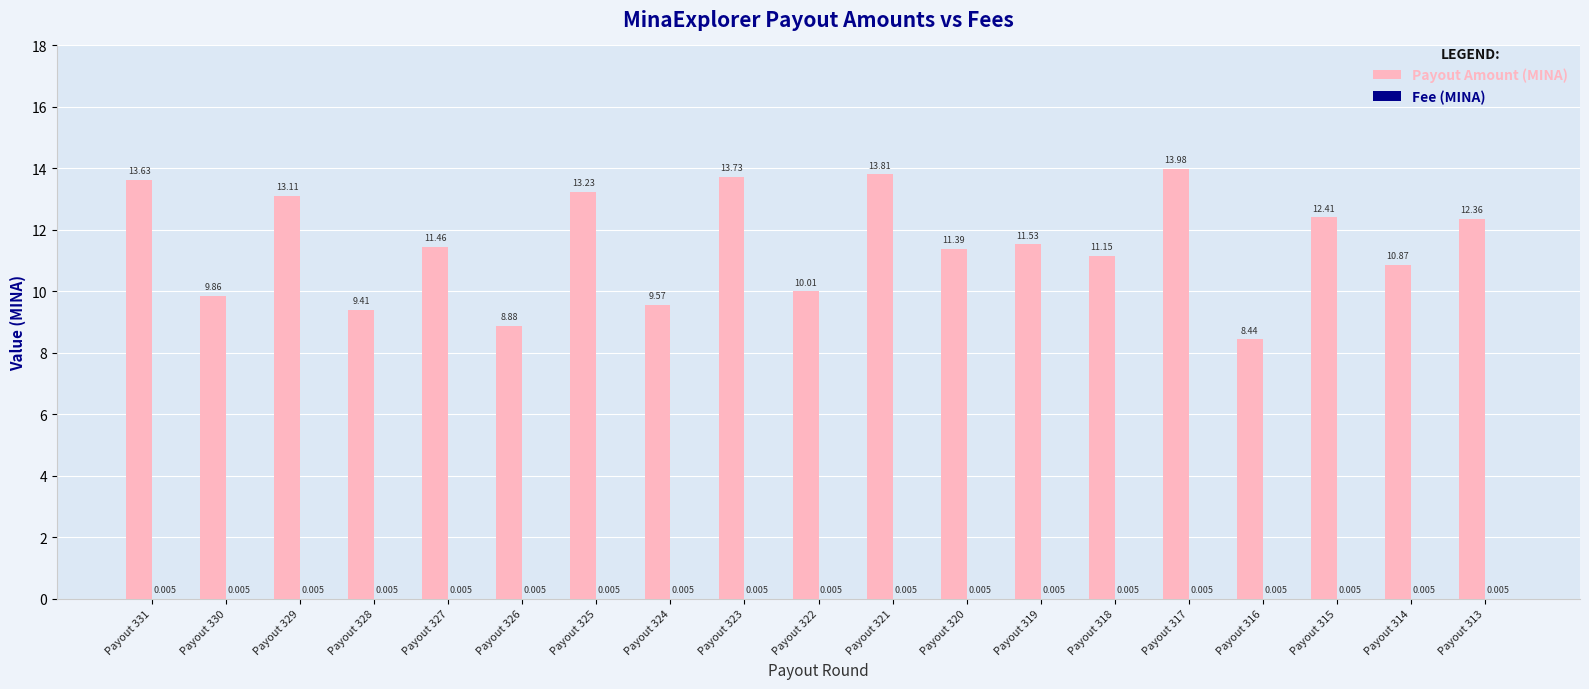

Which series has the largest total across all categories?

Payout Amount (MINA)